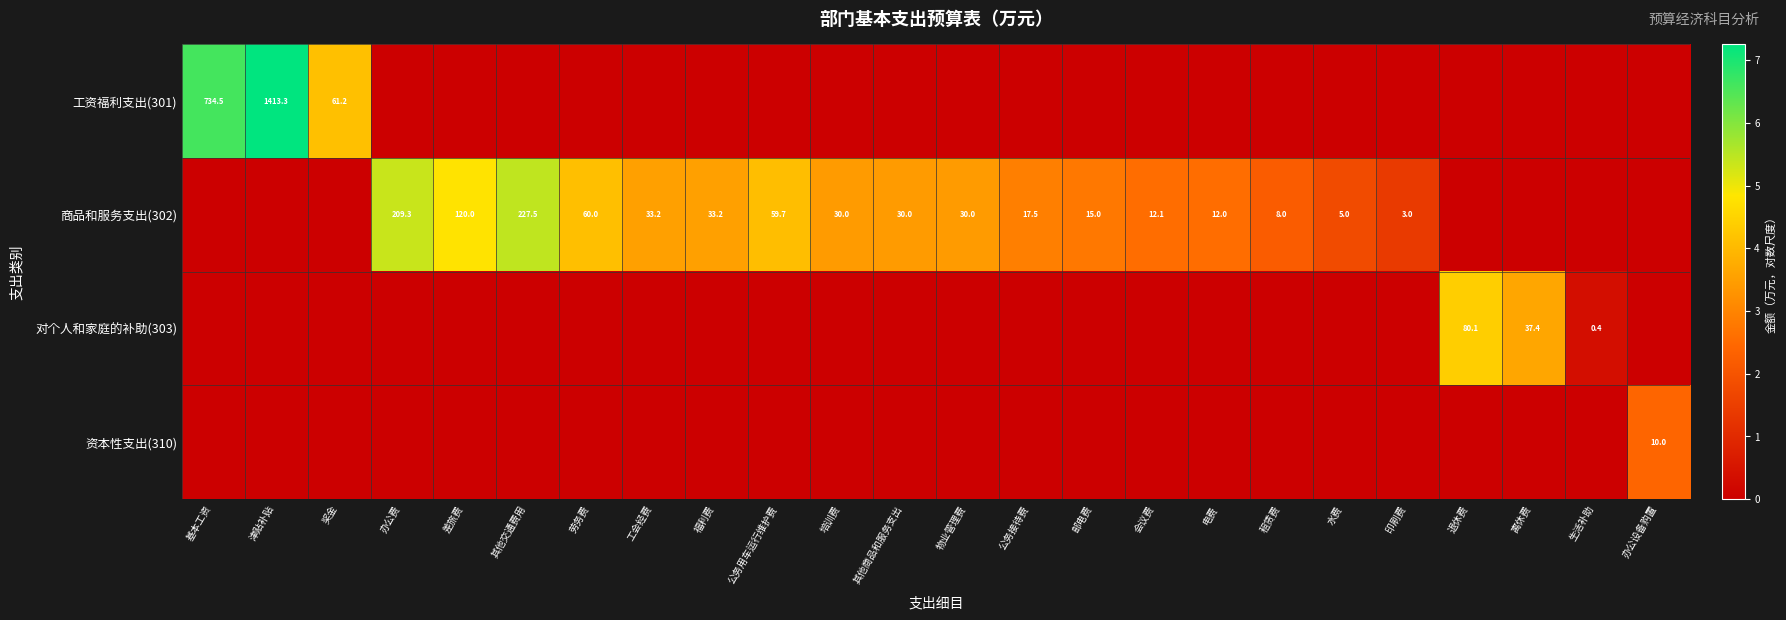

At how many categories does at least one series exceed 5?

4